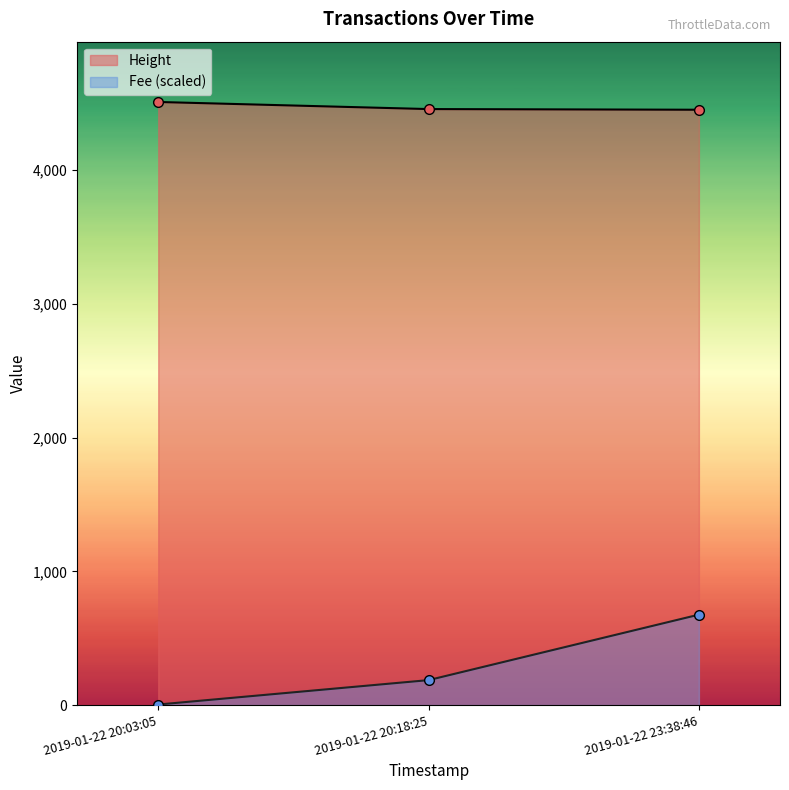

Reading right to left, transcribe all the data shown in this chart.

Height: 2019-01-22 23:38:46=4451.0	2019-01-22 20:18:25=4456.0	2019-01-22 20:03:05=4509.0
Fee (scaled): 2019-01-22 23:38:46=676.4	2019-01-22 20:18:25=186.9	2019-01-22 20:03:05=4.4